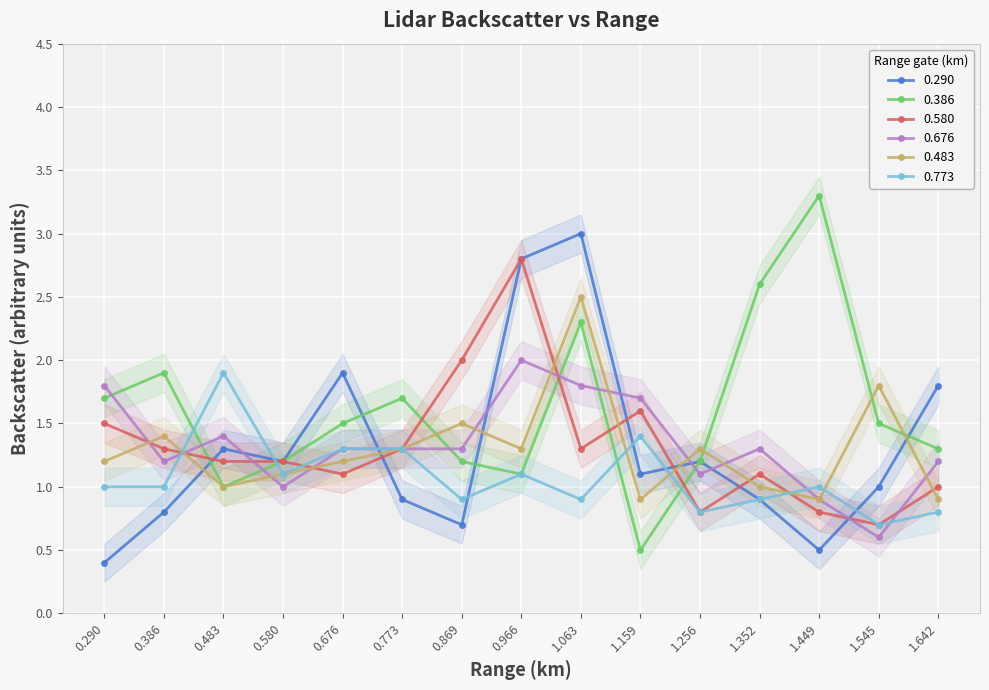

Is it true that 0.676 equals 0.3 at 1.545?

False